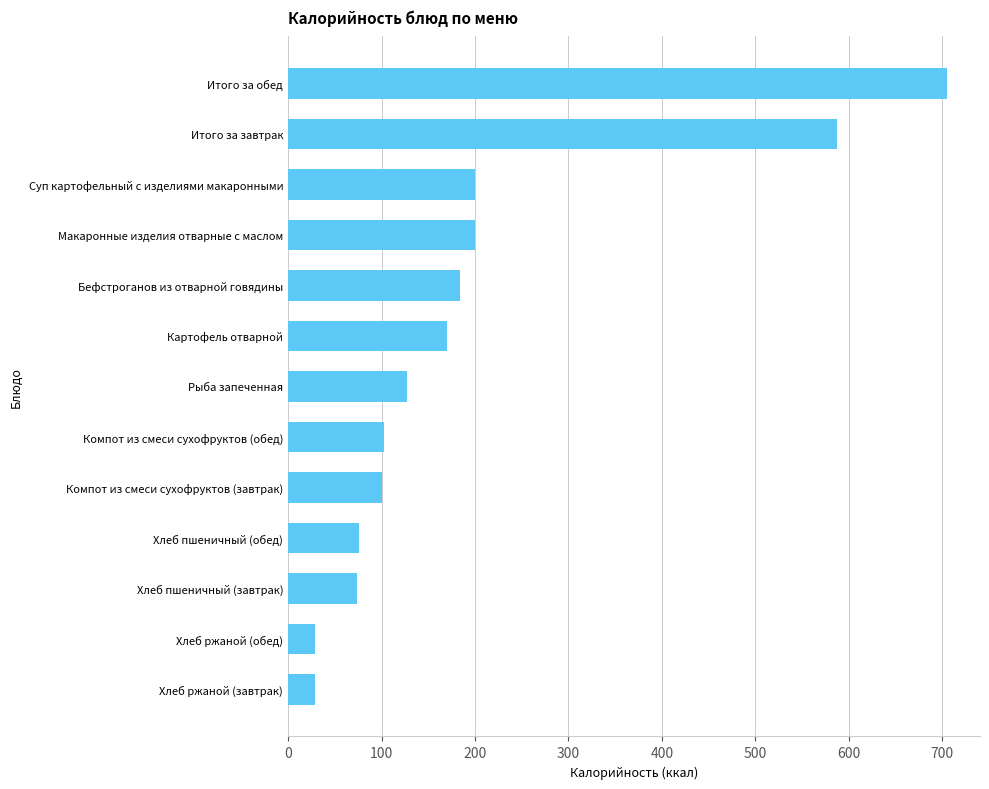

What value does the data have at Бефстроганов из отварной говядины?

184